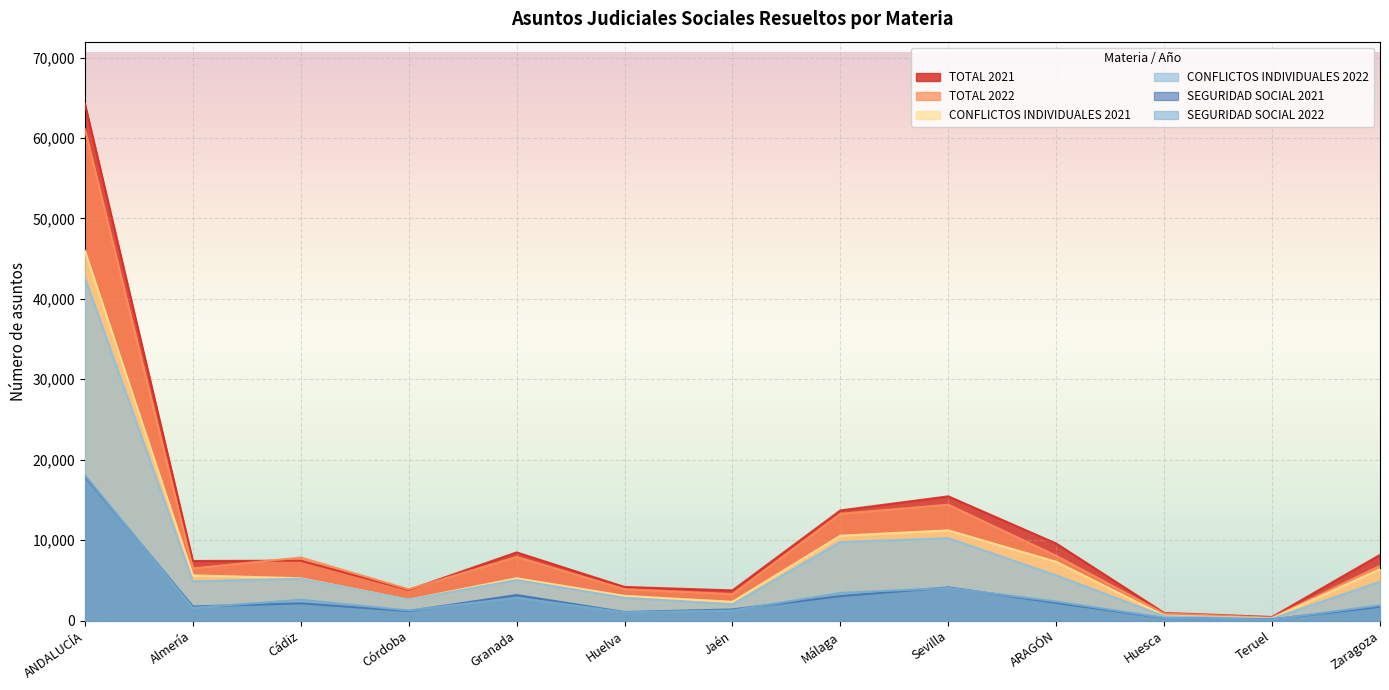

What is the average value of the TOTAL 2021 series?

11361